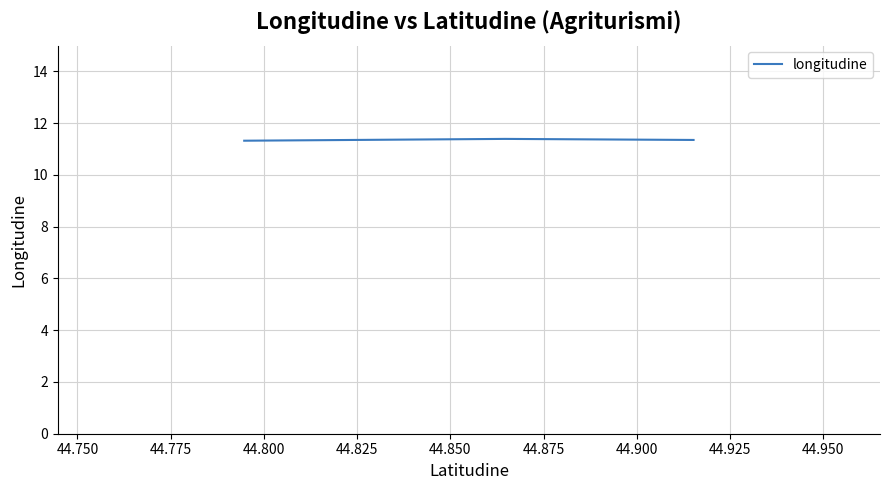

How many values are between 11 and 12?

3